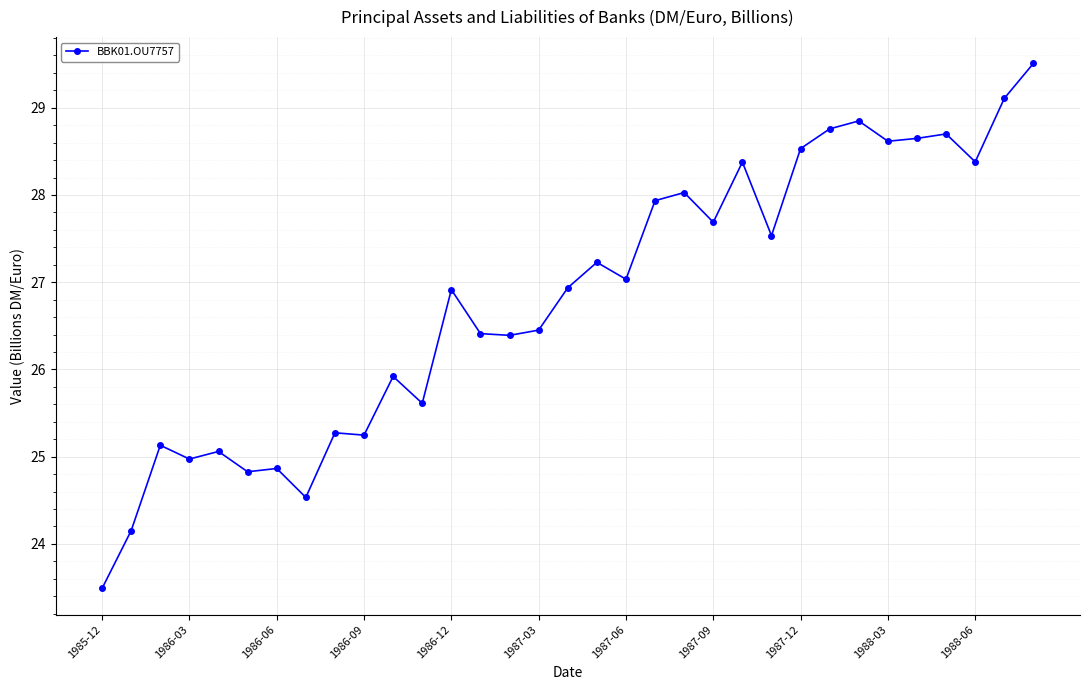

What is the difference between the maximum and minimum values?

6.0